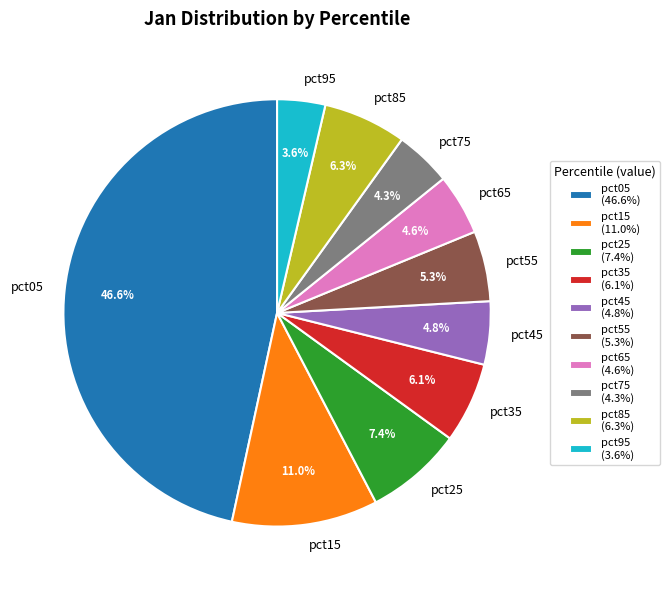

To the nearest percent, what portion does pct55 represent?

5%